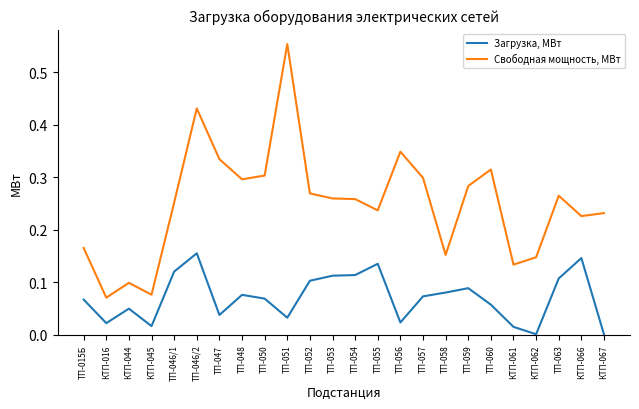

What position from the right is КТП-066?

2